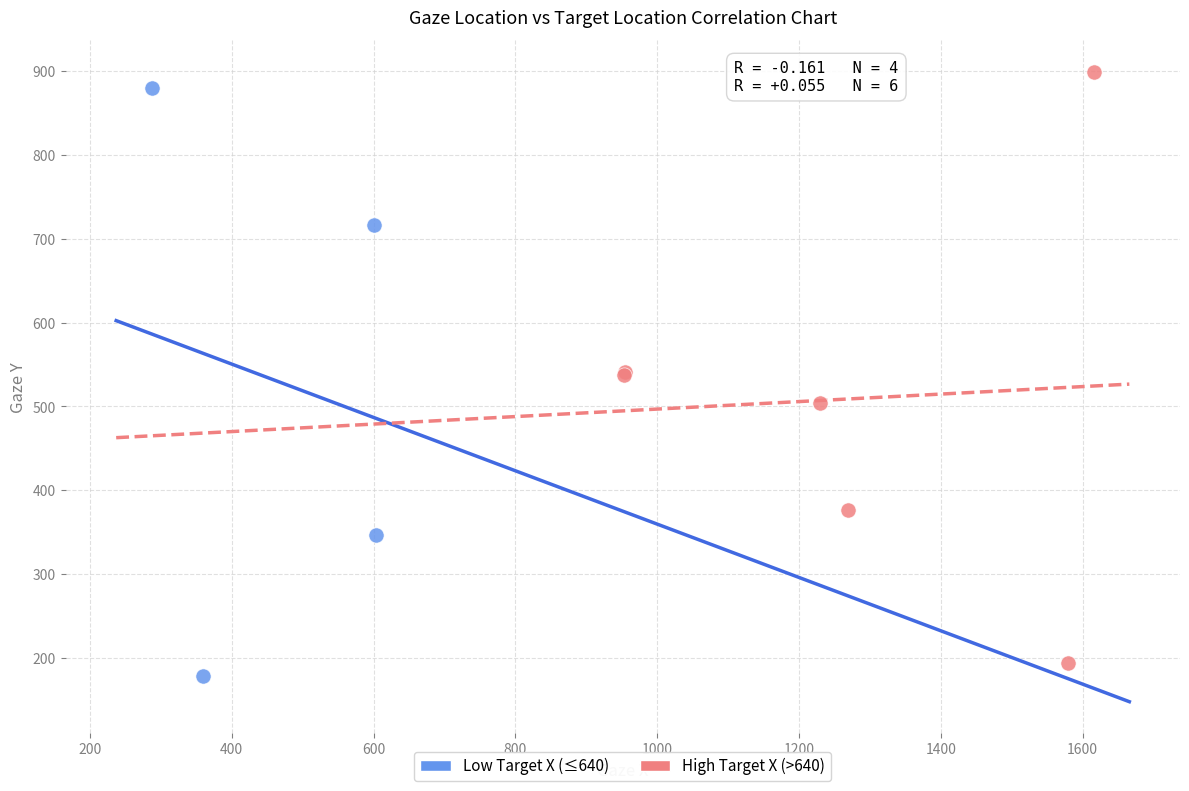

Which series contains the highest Y value?

High Target X (>640)